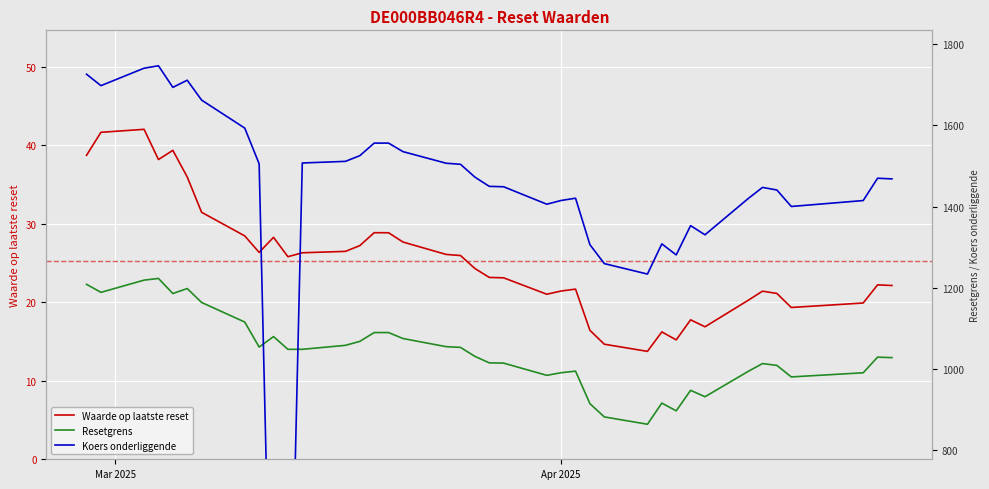

True or false: Resetgrens has more than 0 interior local peaks.

True